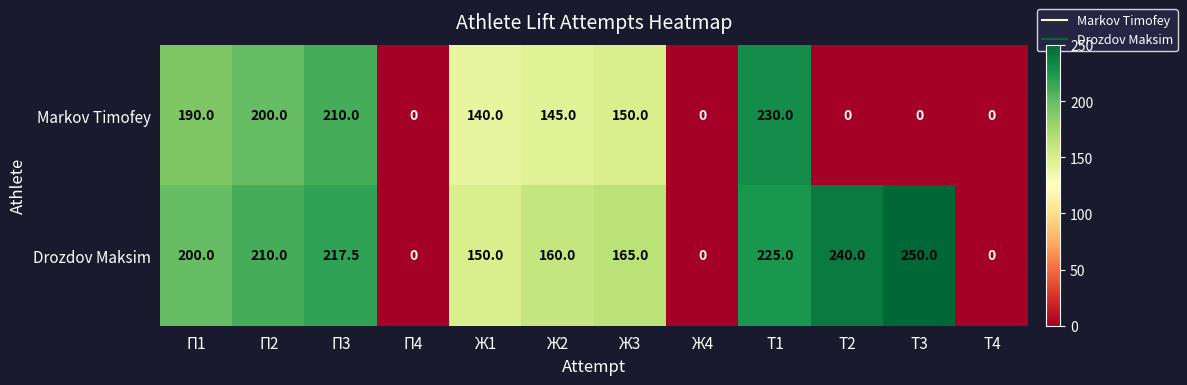

Where does the Markov Timofey series first go above 145?

П1